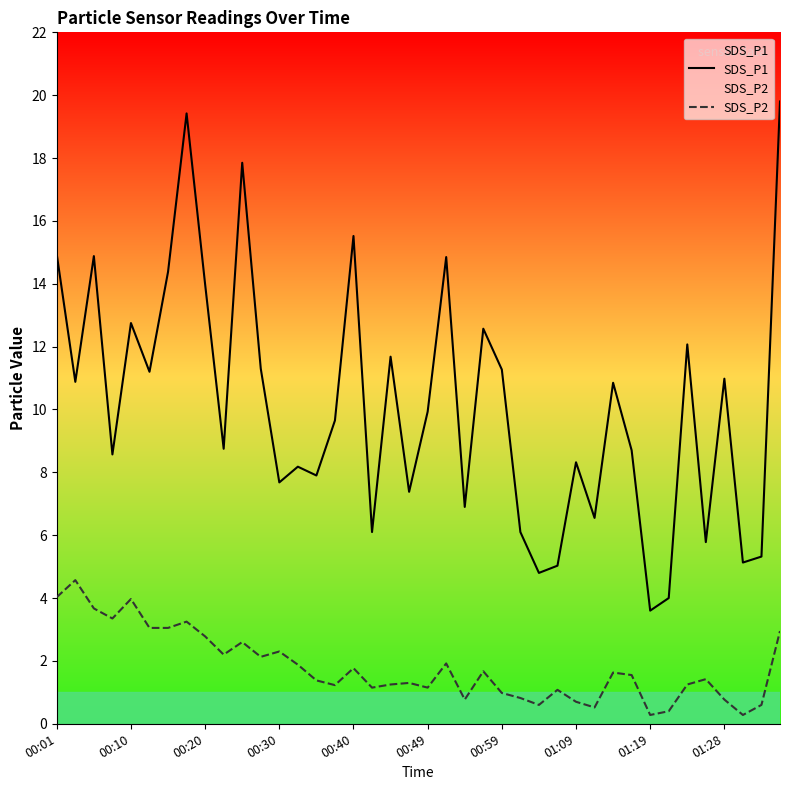

What is the difference between the maximum and minimum values in the SDS_P2 series?

4.3